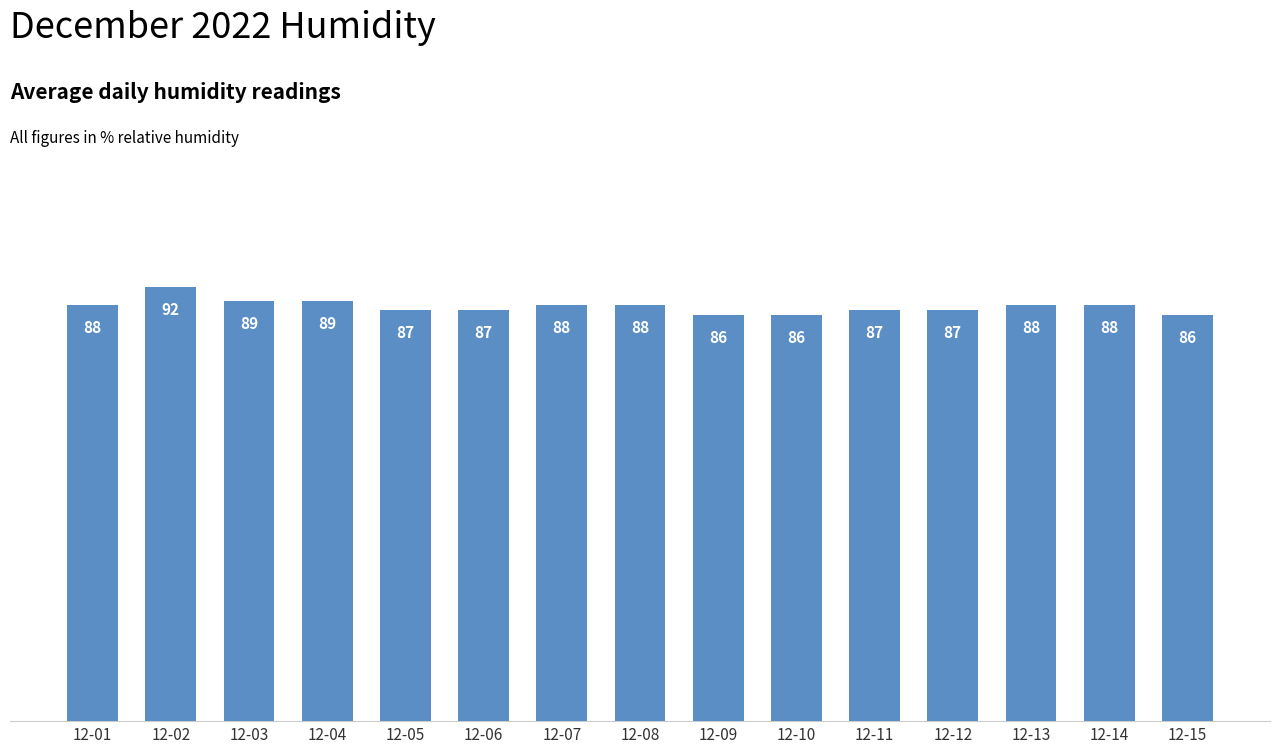

What is the smallest value displayed?

86